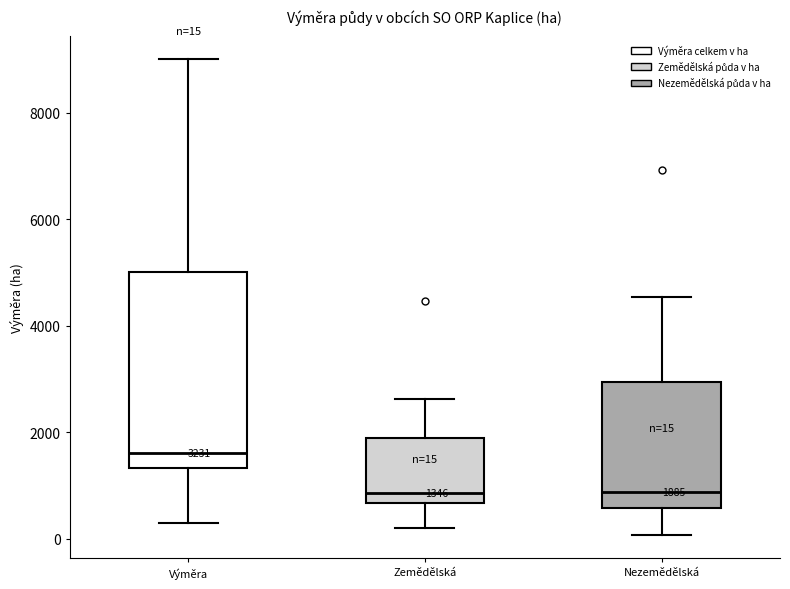

Which box is the tallest, from its lower edge to its upper edge?

Výměra